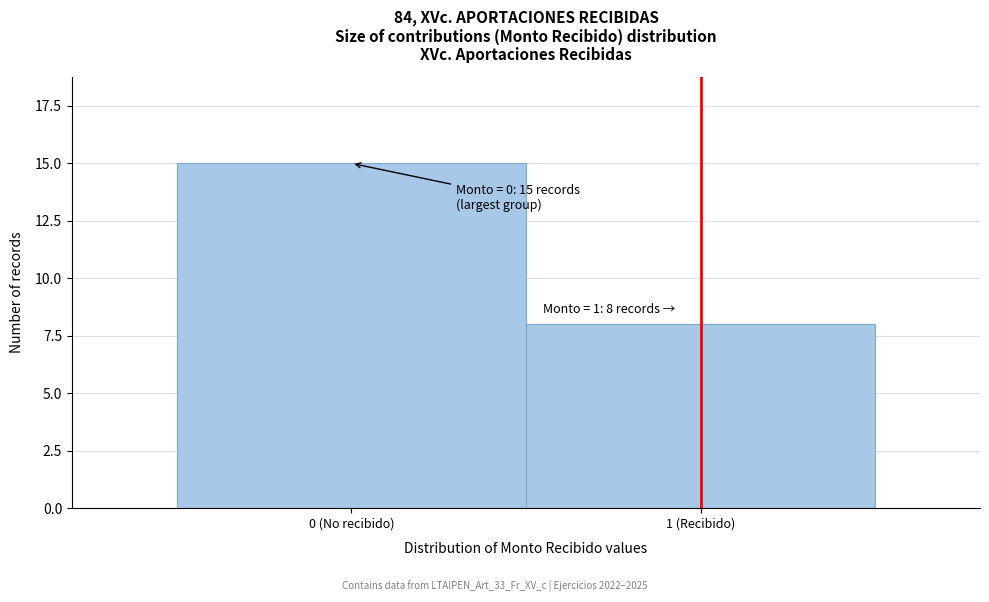

Reading left to right, extract all data points from this chart.

0 (No recibido)=15	1 (Recibido)=8